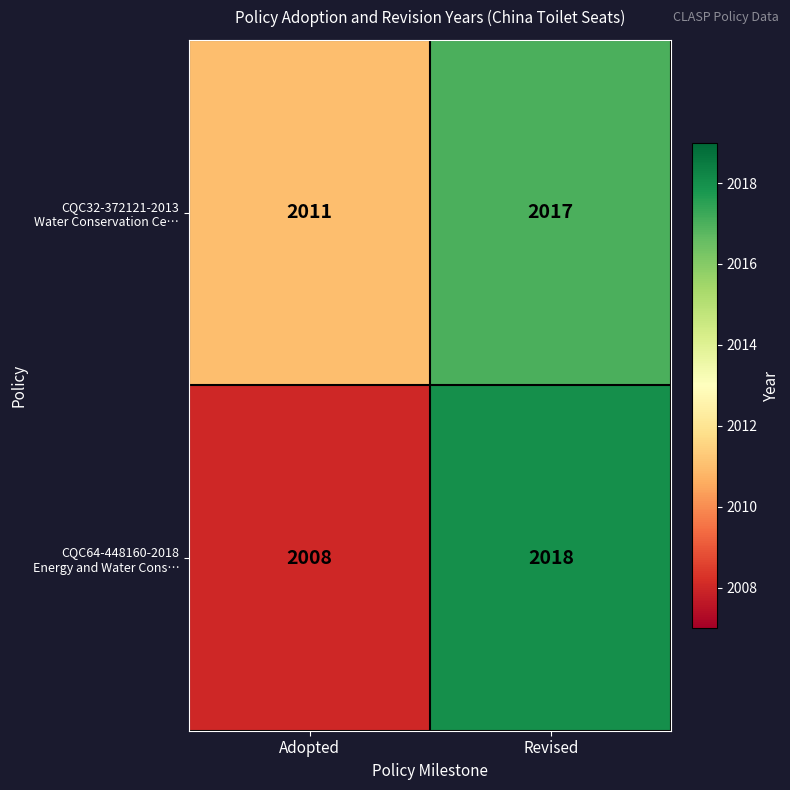

What is the maximum value shown in the chart?

2018